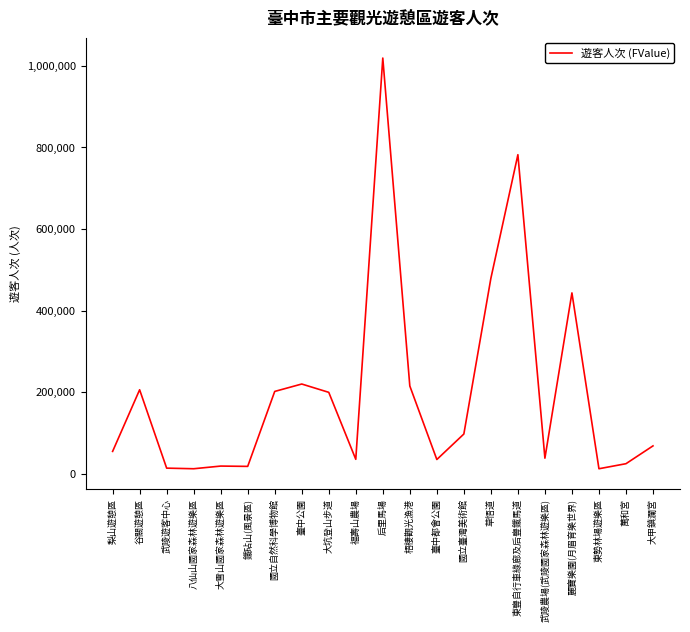

The value at 草悟道 is 478881. True or false?

True